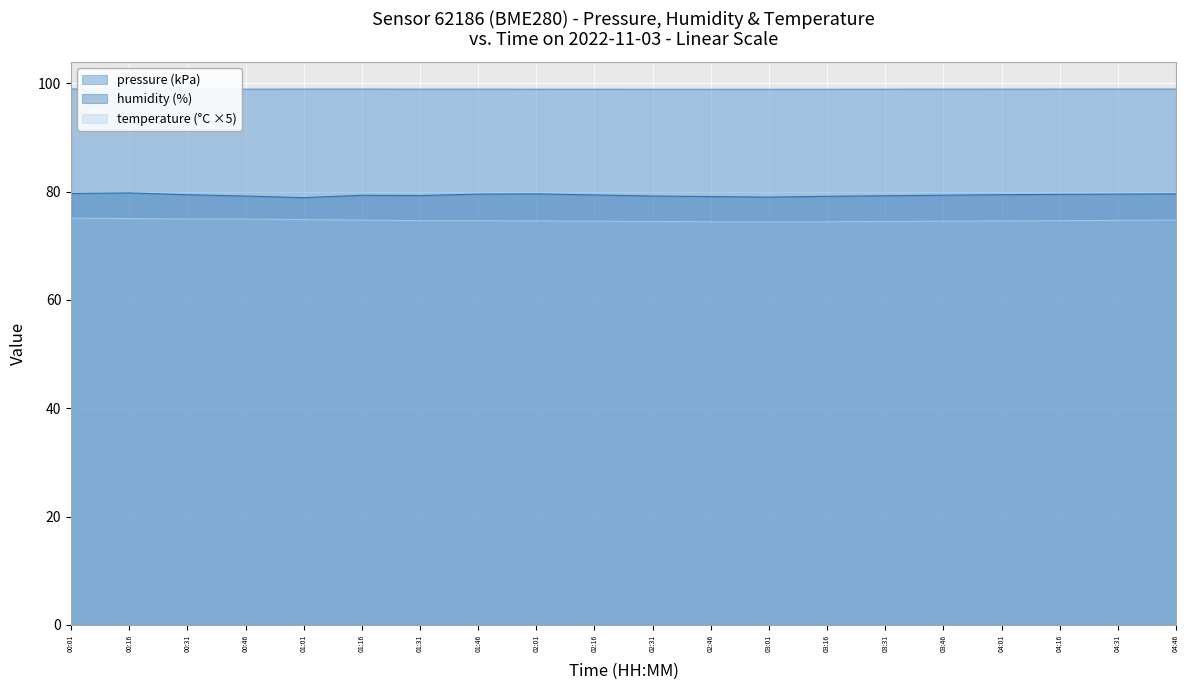

What is the value of the pressure point at the 16th from the left?

98.9